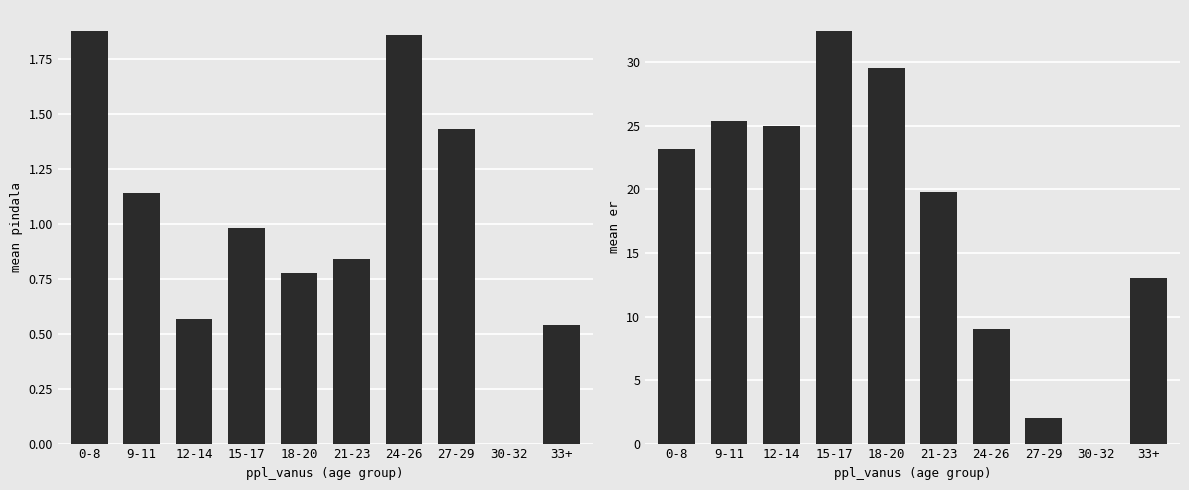

Reading right to left, extract all data points from this chart.

pindala: 33+=0.5	30-32=0.0	27-29=1.4	24-26=1.9	21-23=0.8	18-20=0.8	15-17=1.0	12-14=0.6	9-11=1.1	0-8=1.9
er: 33+=13.0	30-32=0.0	27-29=2.0	24-26=9.0	21-23=19.8	18-20=29.6	15-17=32.5	12-14=25.0	9-11=25.4	0-8=23.2